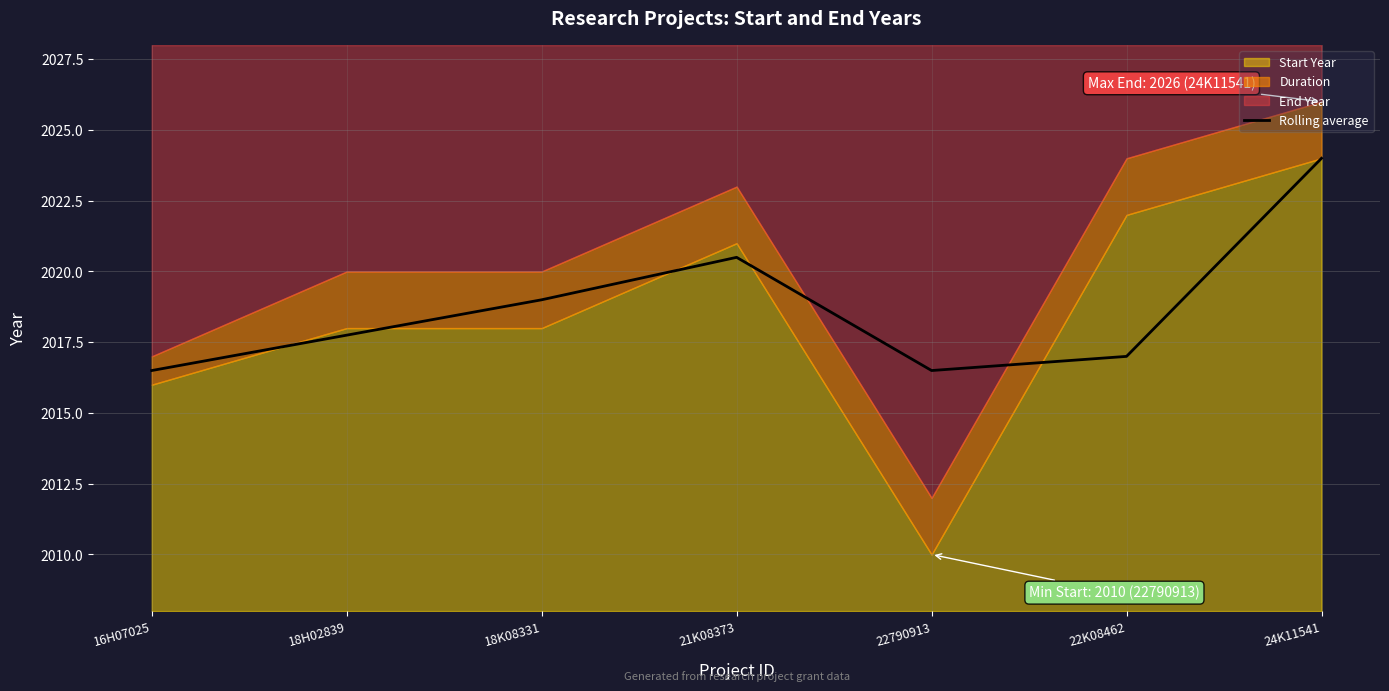

What is the lowest value of the Rolling average series?

2016.5